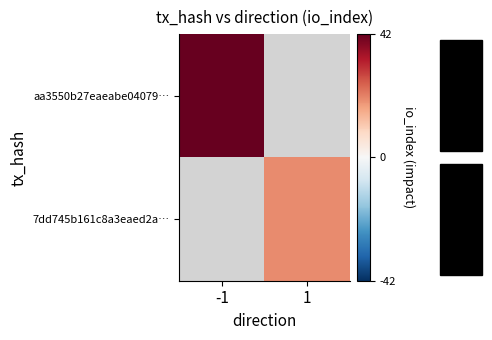

Is the value of aa3550b27eaeabe04079… at 1 greater than the value of 7dd745b161c8a3eaed2a… at -1?

No